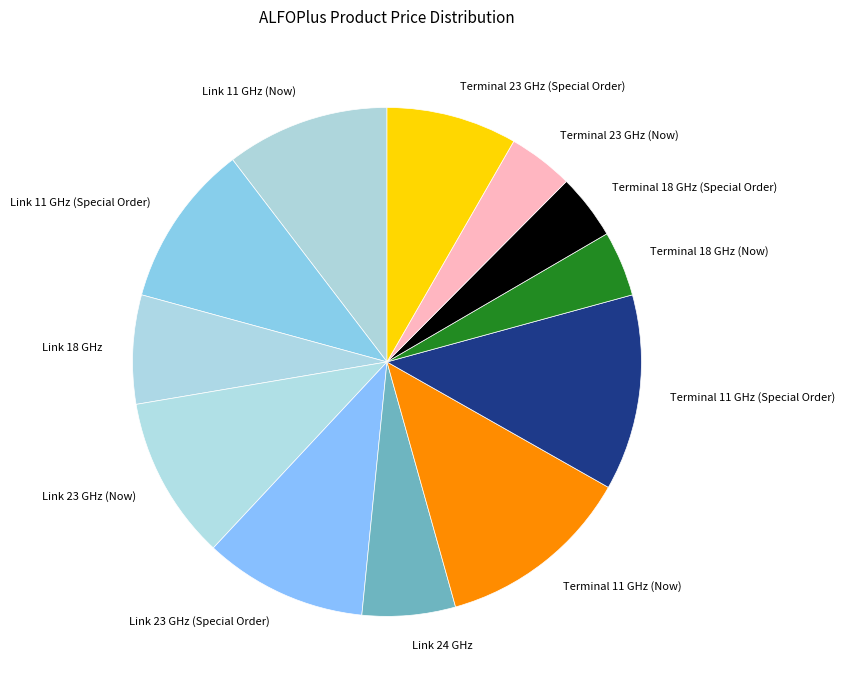

Approximately how many times larger is the value at Link 11 GHz (Now) compared to Link 24 GHz?

1.8